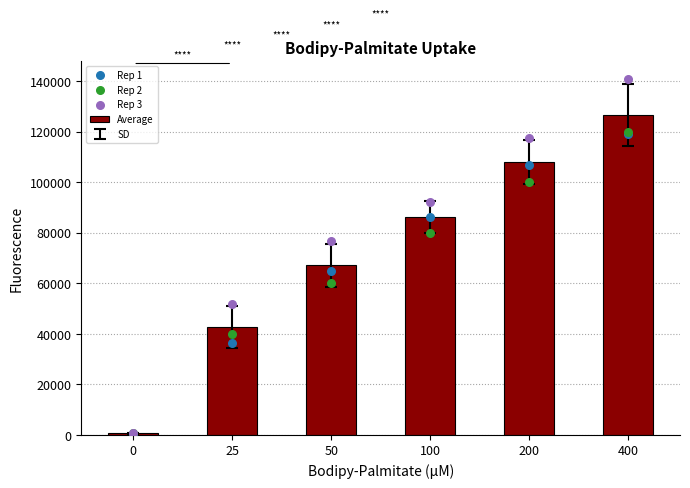

At how many categories does at least one series exceed 66783?

4